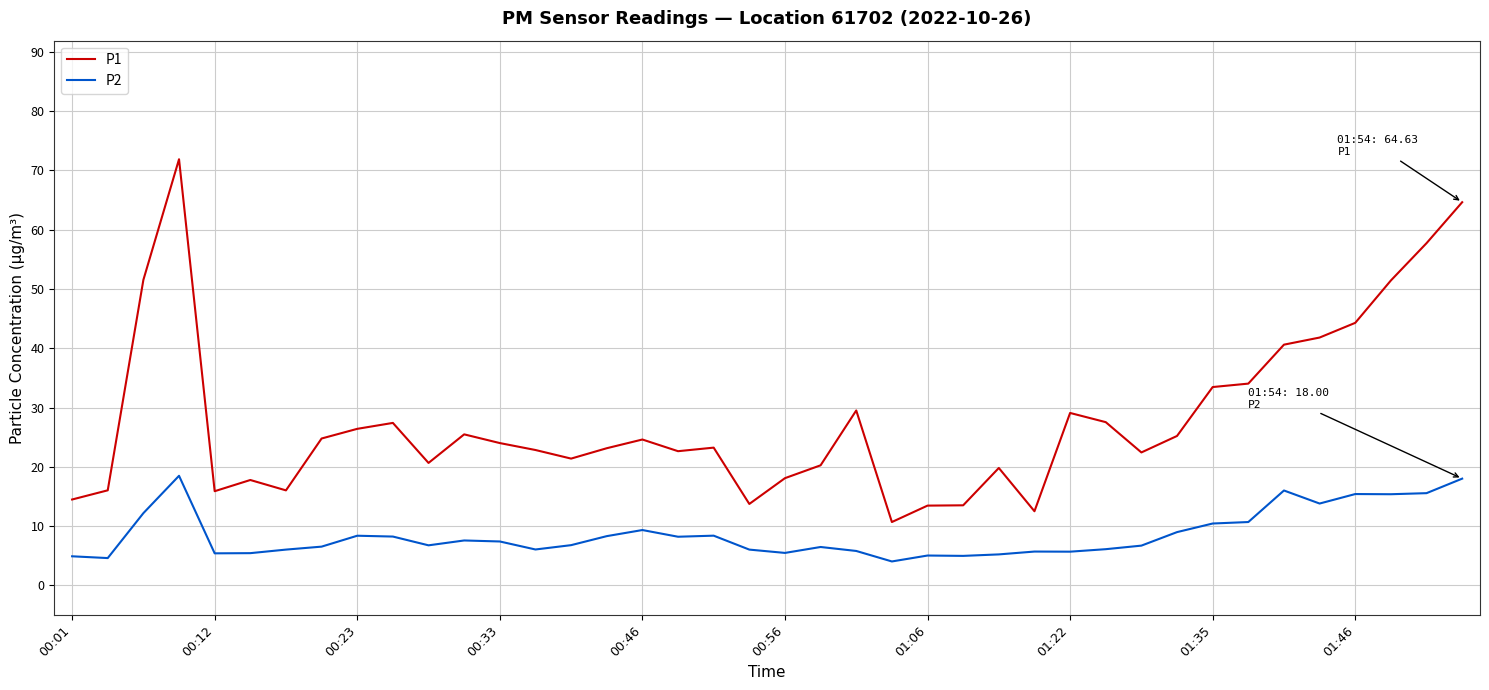

Which series has the largest range (max minus min)?

P1